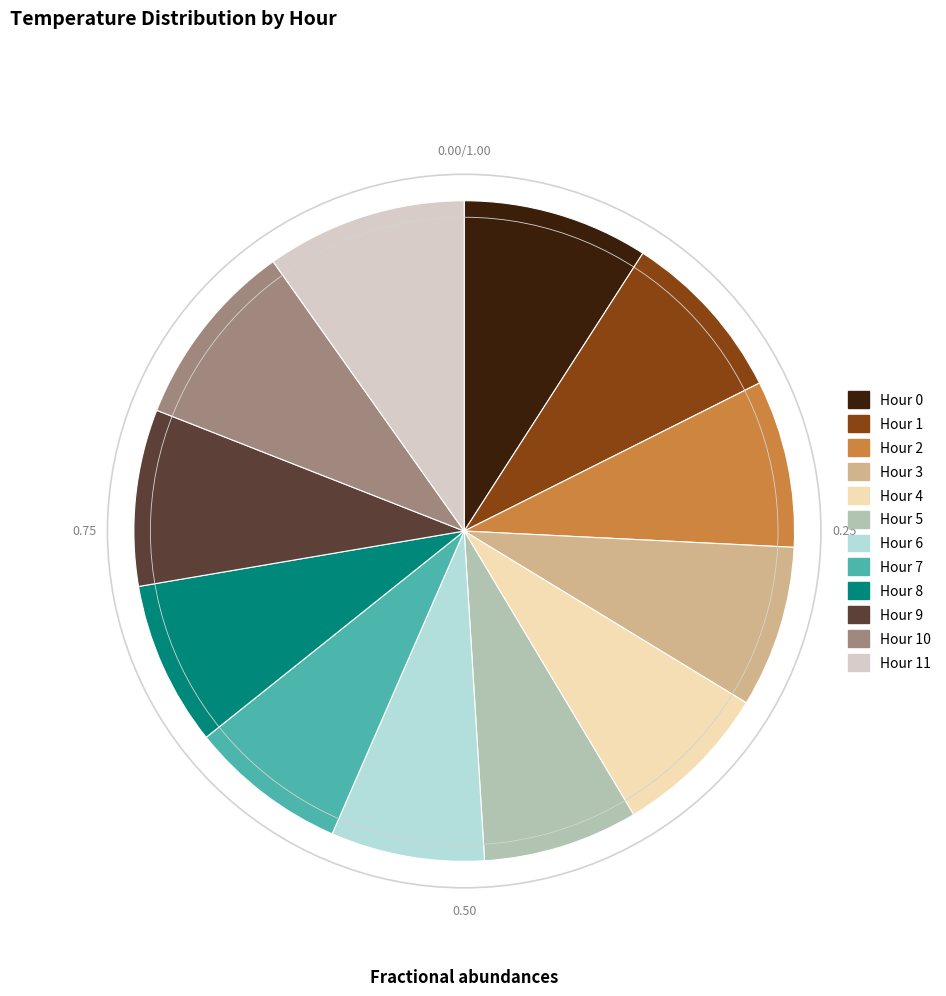

Is Hour 7 the majority of the pie?

No